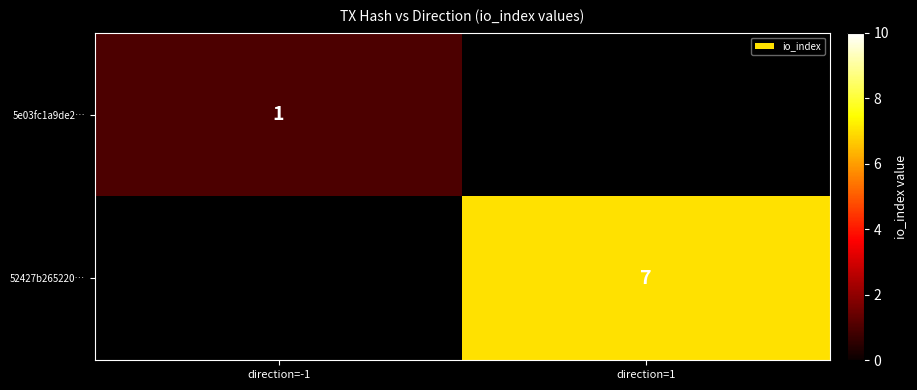

Is the value of 5e03fc1a9de2… at direction=-1 greater than the value of 52427b265220… at direction=1?

No